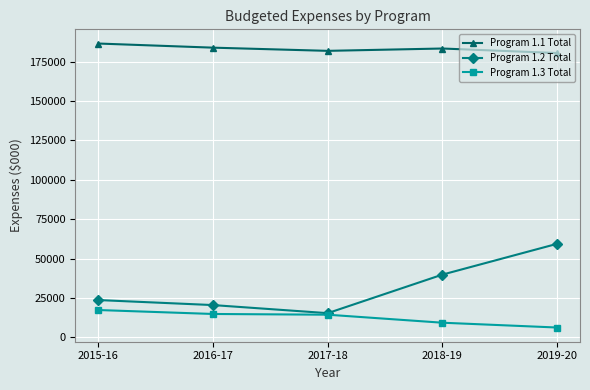

In Program 1.1 Total, how many points are higher than both neighbors (excluding endpoints)?

1